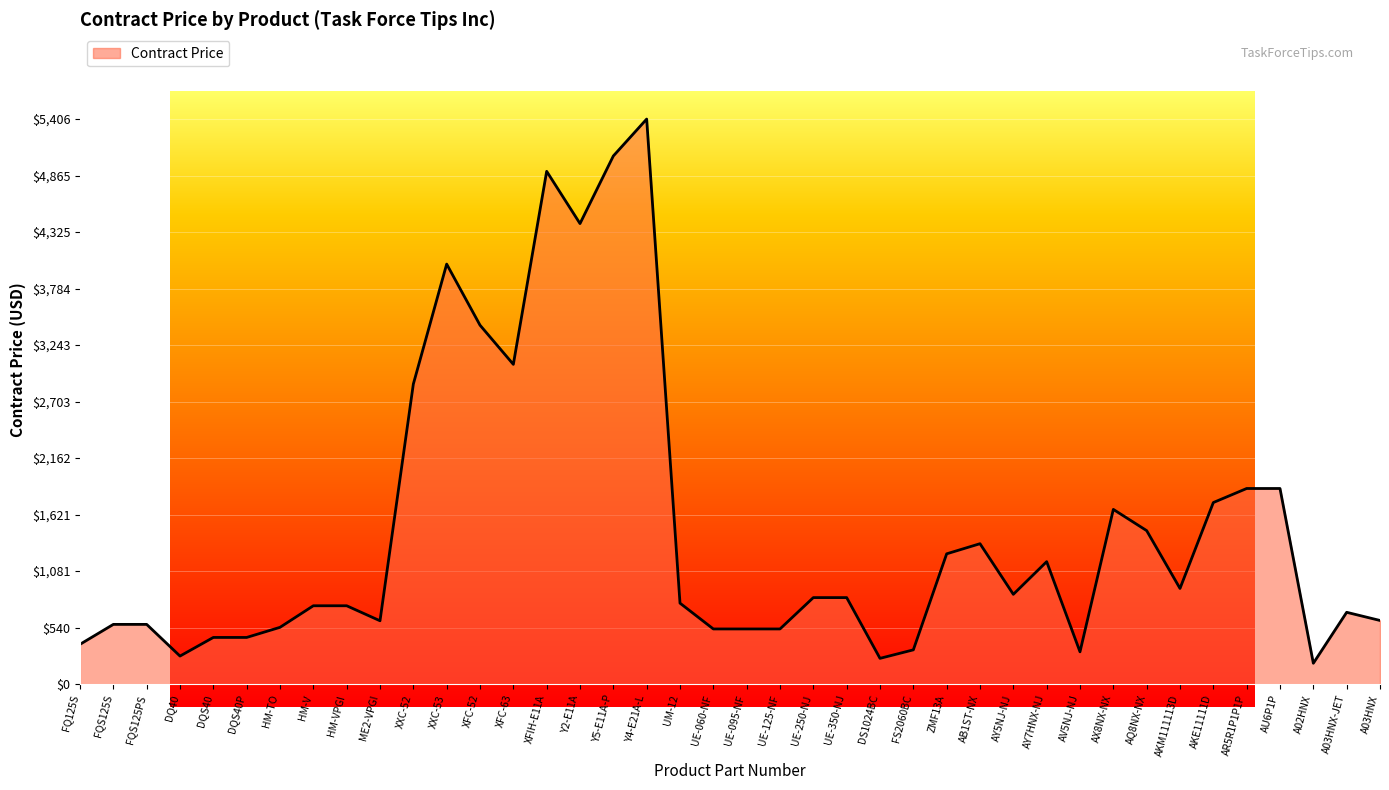

Between A03HNX and DQS40, which is larger?

A03HNX